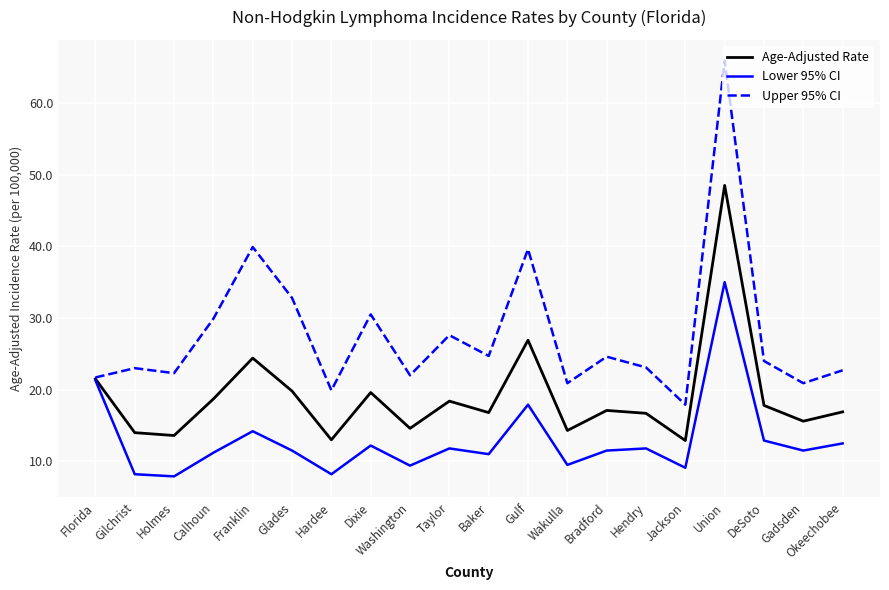

What position from the right is Florida?

20